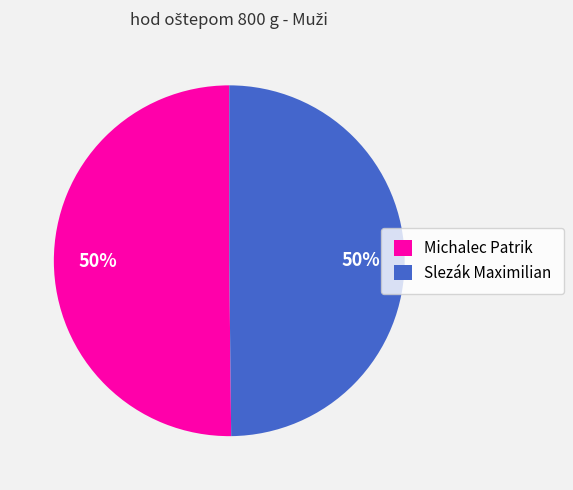

Combined, do Slezák Maximilian and Michalec Patrik account for over 50%?

Yes